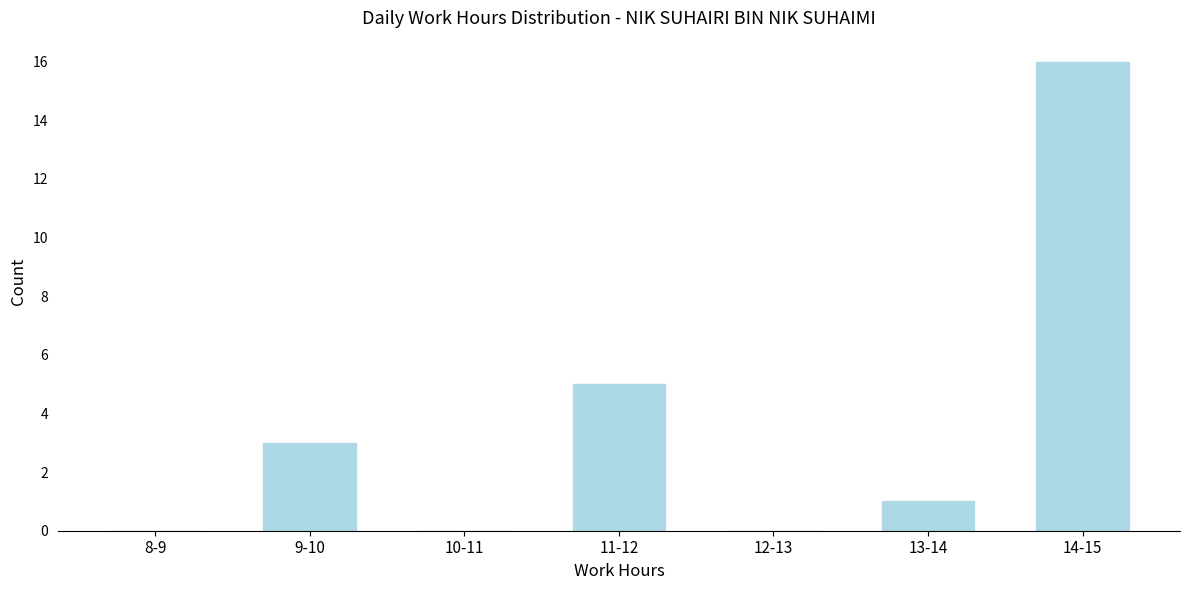

Reading right to left, transcribe all the data shown in this chart.

14-15=16	13-14=1	12-13=0	11-12=5	10-11=0	9-10=3	8-9=0